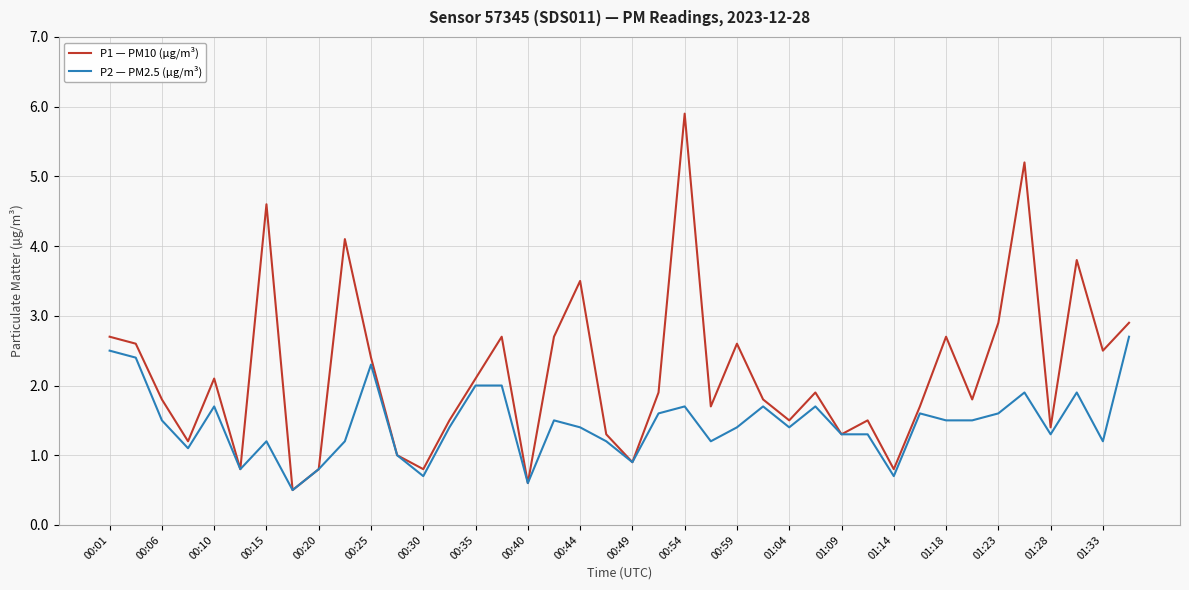

Which series has the largest range (max minus min)?

P1 — PM10 (µg/m³)